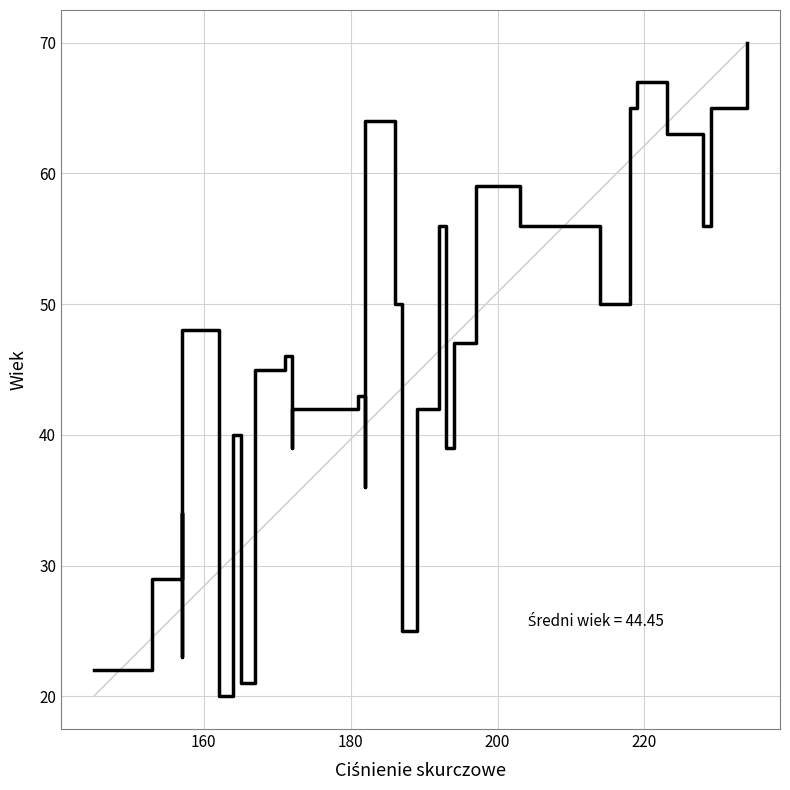

Does the chart have visible grid lines?

Yes